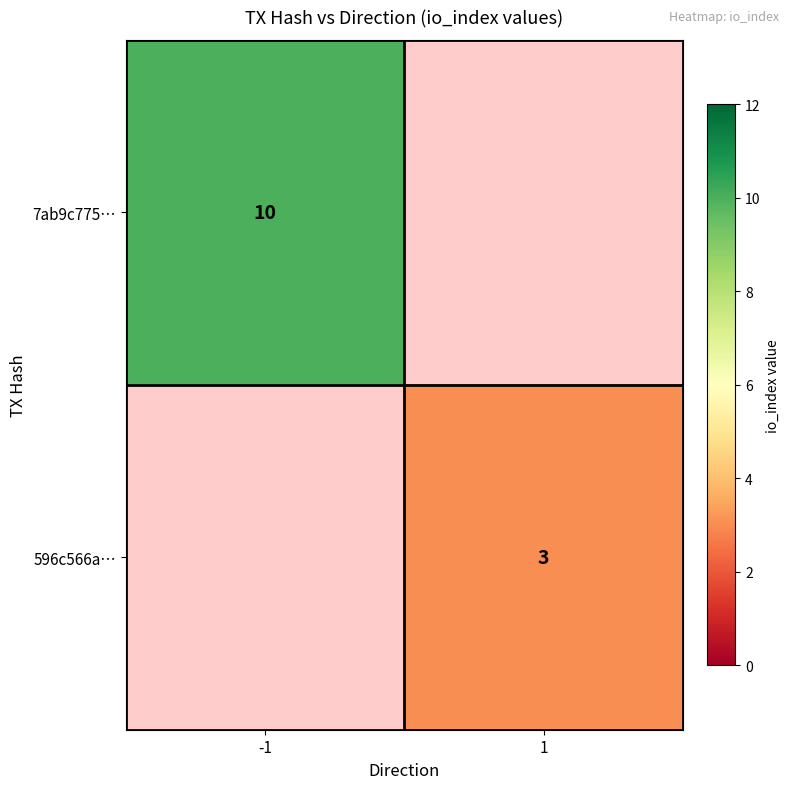

True or false: 596c566a… has a value of 2 at 1.

False